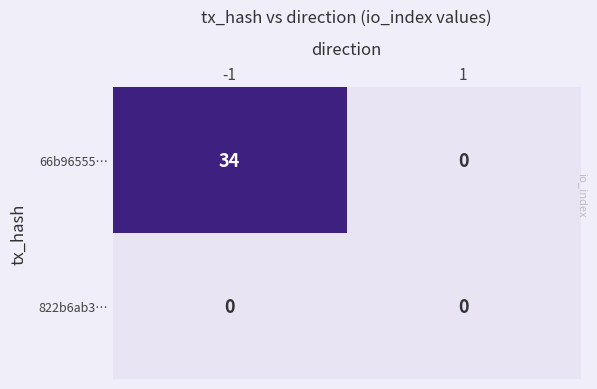

The 66b96555… series shows -22 at 1. True or false?

False